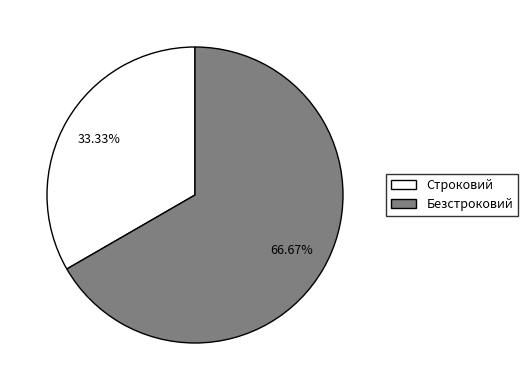

What is the ratio of the value at Безстроковий to the value at Строковий?

2.0